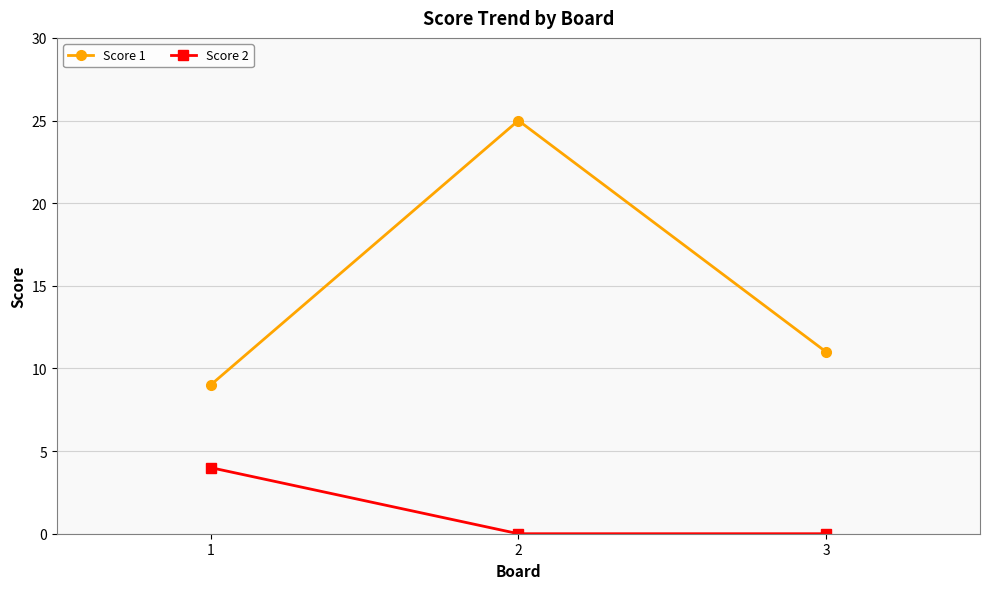

What is the spread (max minus min) of values at 2?

25